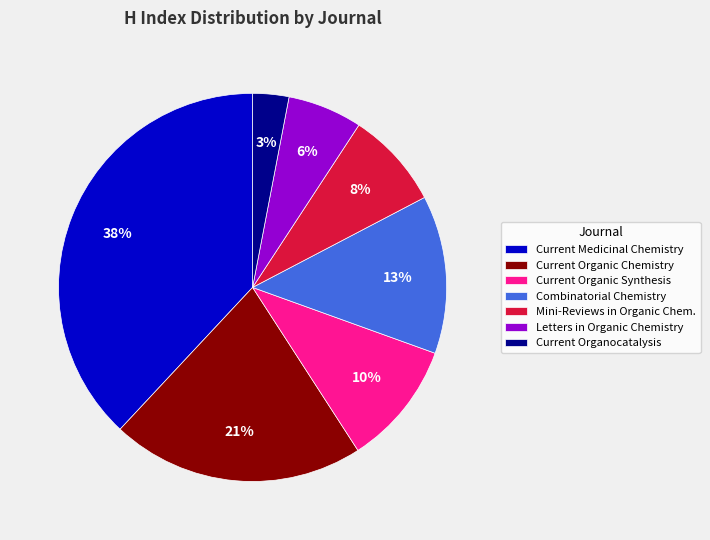

What is the ratio of the value at Letters in Organic Chemistry to the value at Current Organic Synthesis?

0.6